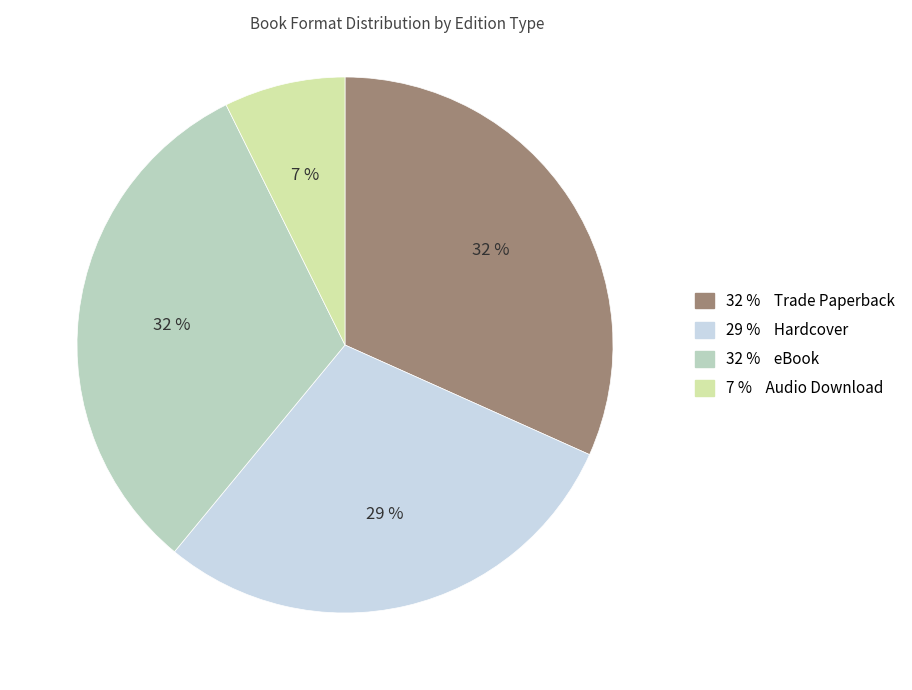

To the nearest percent, what is the average slice percentage?

25%